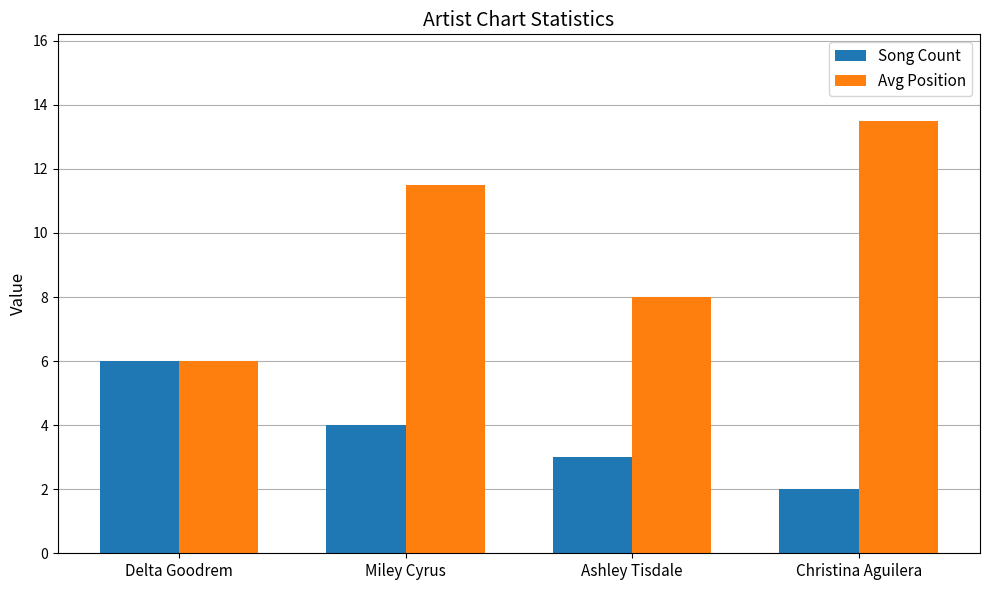

Does the chart contain stacked bars?

No